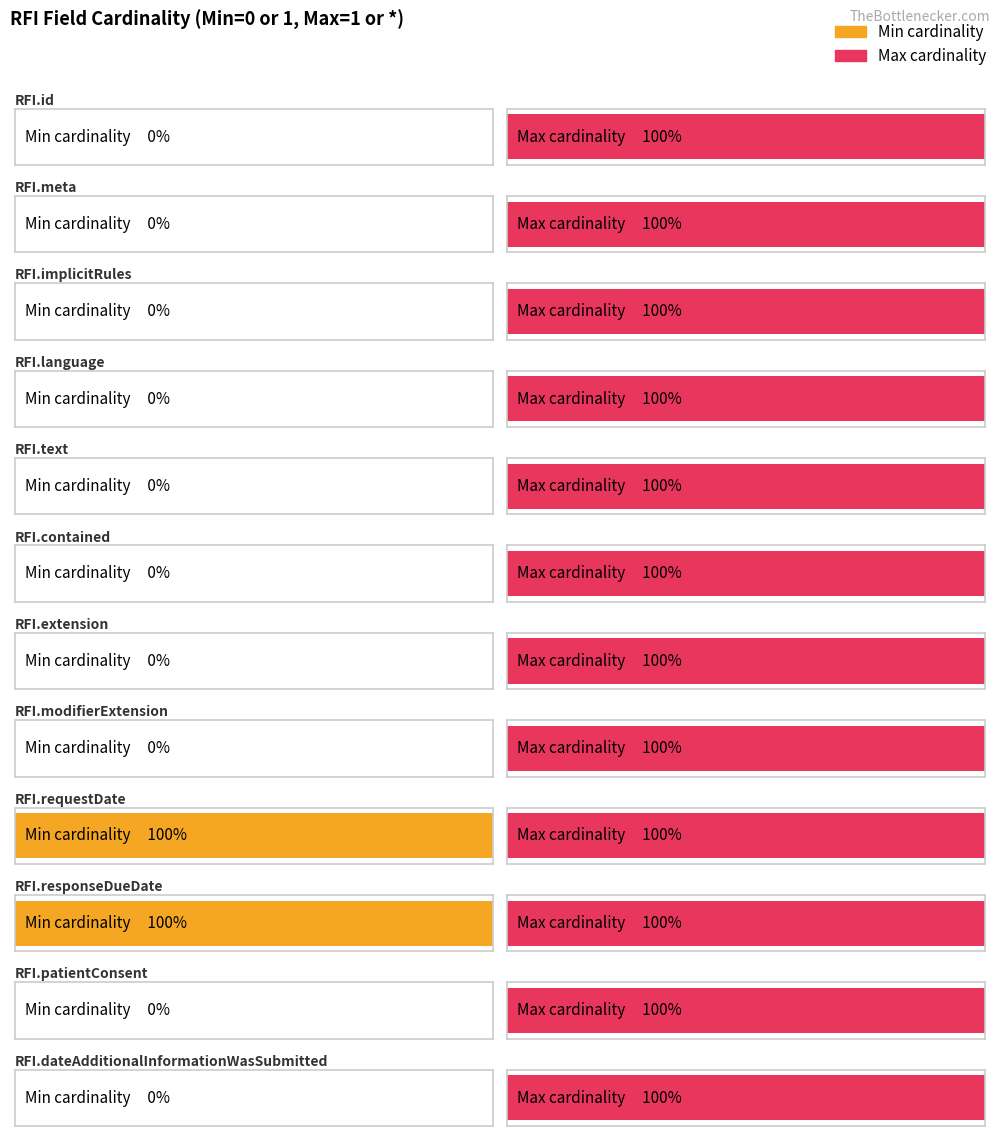

What is the label of the 2nd bar from the right?

RFI.dateAdditionalInformationWasSubmitted